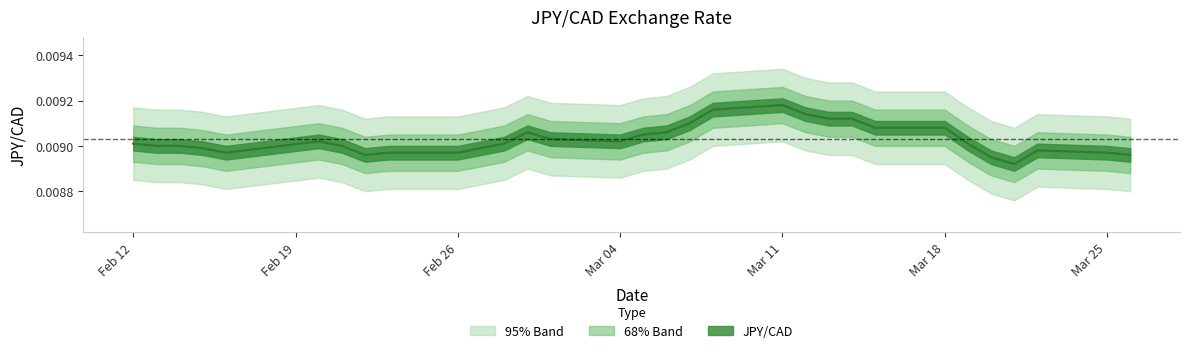

True or false: the data shows 0.0 at 2024-02-28.

True